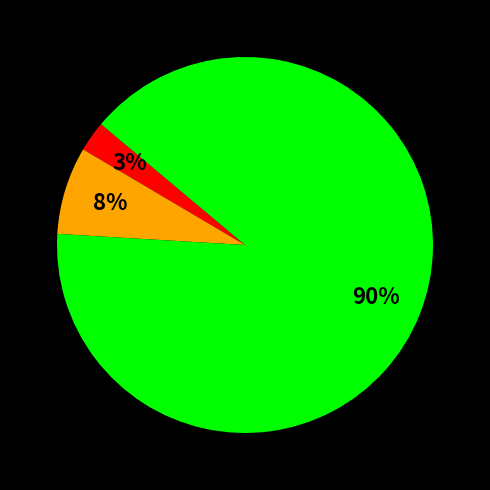

Is there any slice that represents more than half of the pie?

Yes